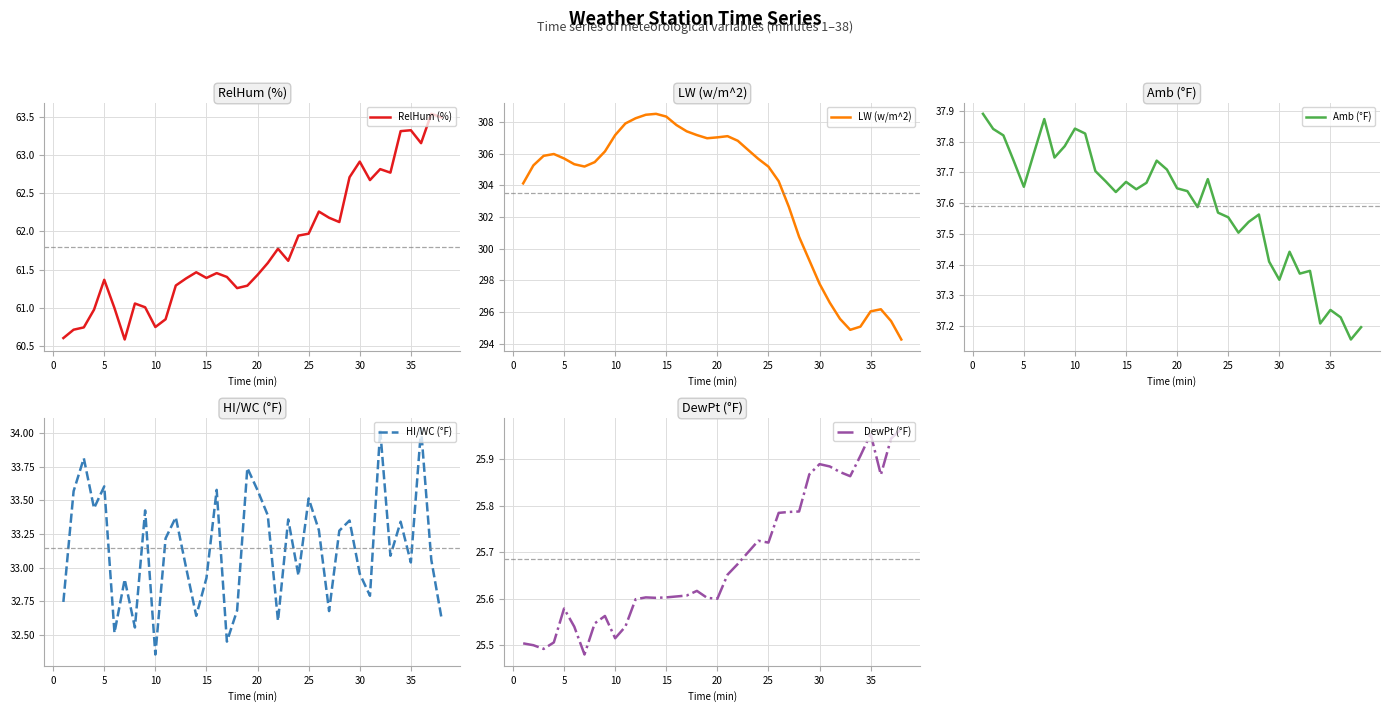

In HI/WC (°F), how many points are higher than both neighbors (excluding endpoints)?

13